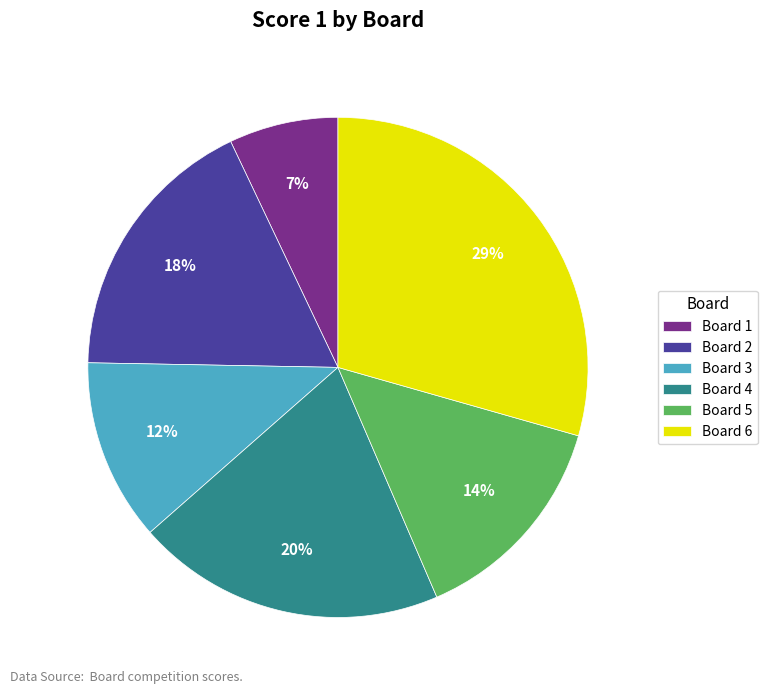

What is the smallest slice in the pie chart?

Board 1